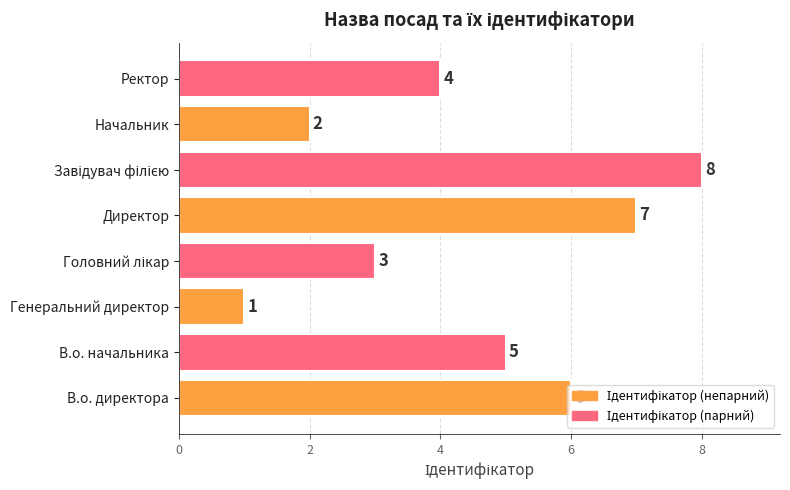

True or false: the data shows 5 at В.о. начальника.

True